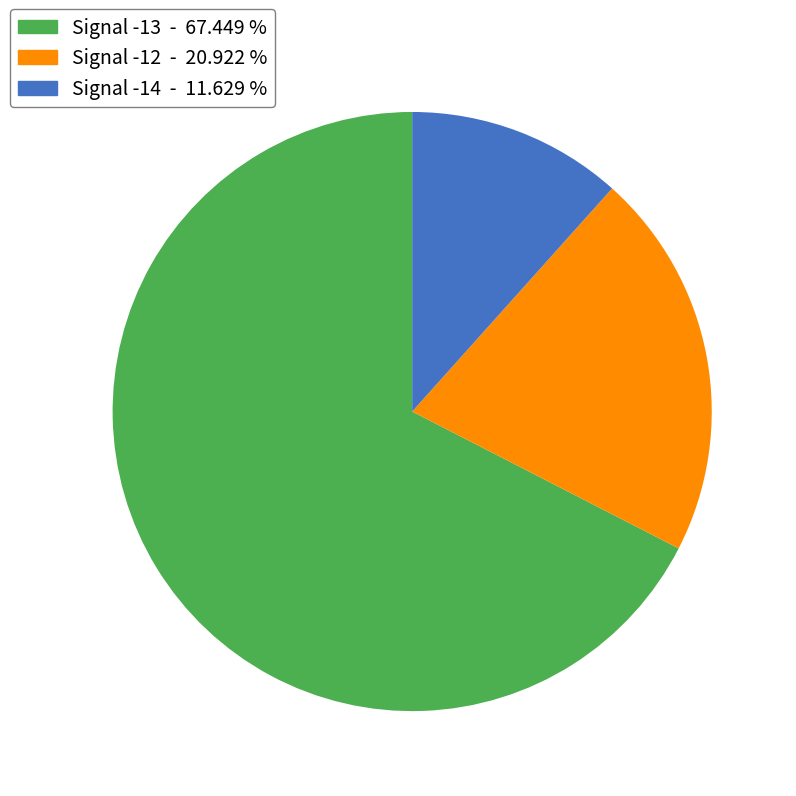

Is there any slice that represents more than half of the pie?

Yes